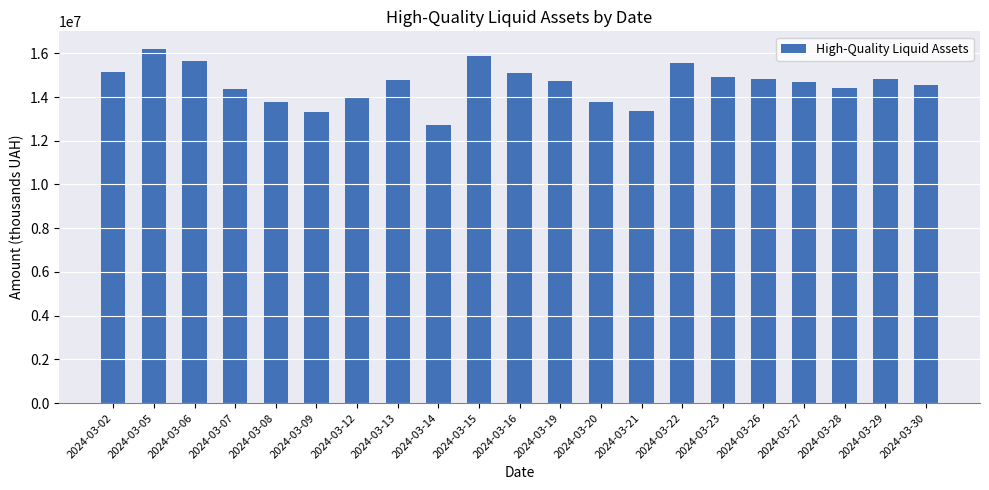

The chart shows a value of 15638806.9 at 2024-03-06. True or false?

True